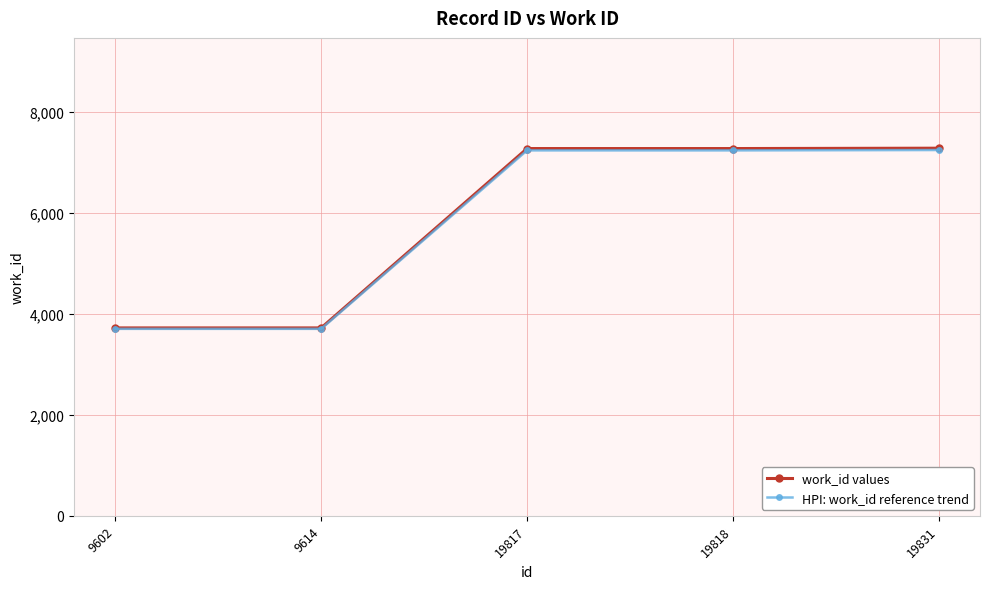

What is the difference between the highest and lowest values at 9614?

18.6